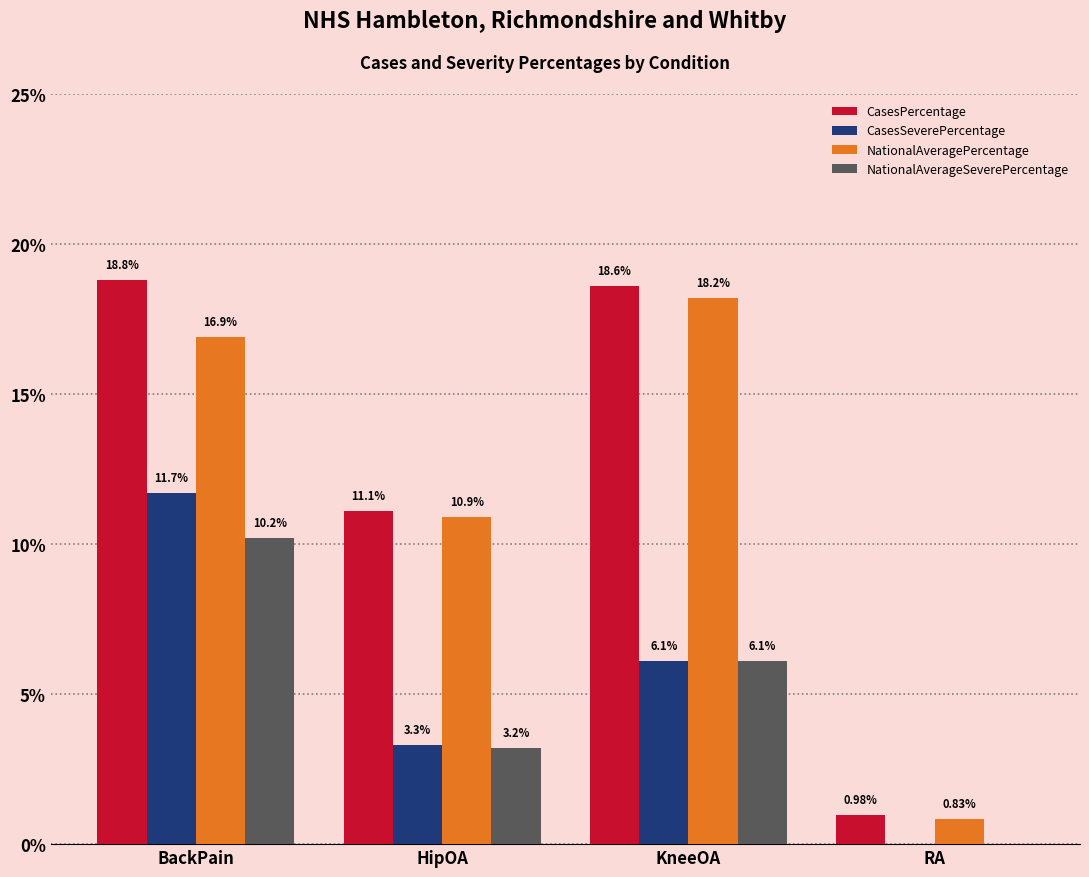

What is the total value across all series at BackPain?

57.6